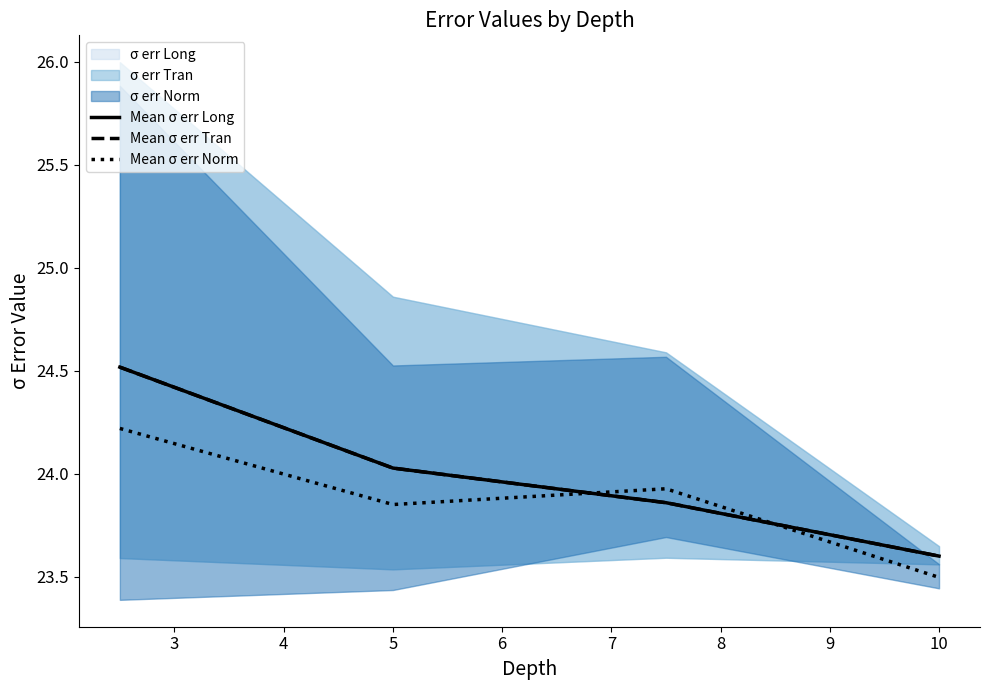

True or false: Mean σ err Norm and Mean σ err Long cross at least once.

True